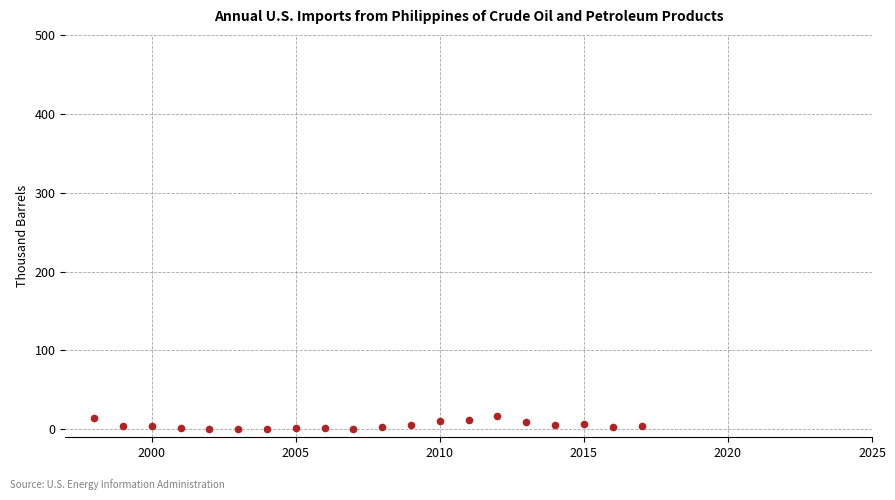

What is the range of X values (max minus min)?

19.0